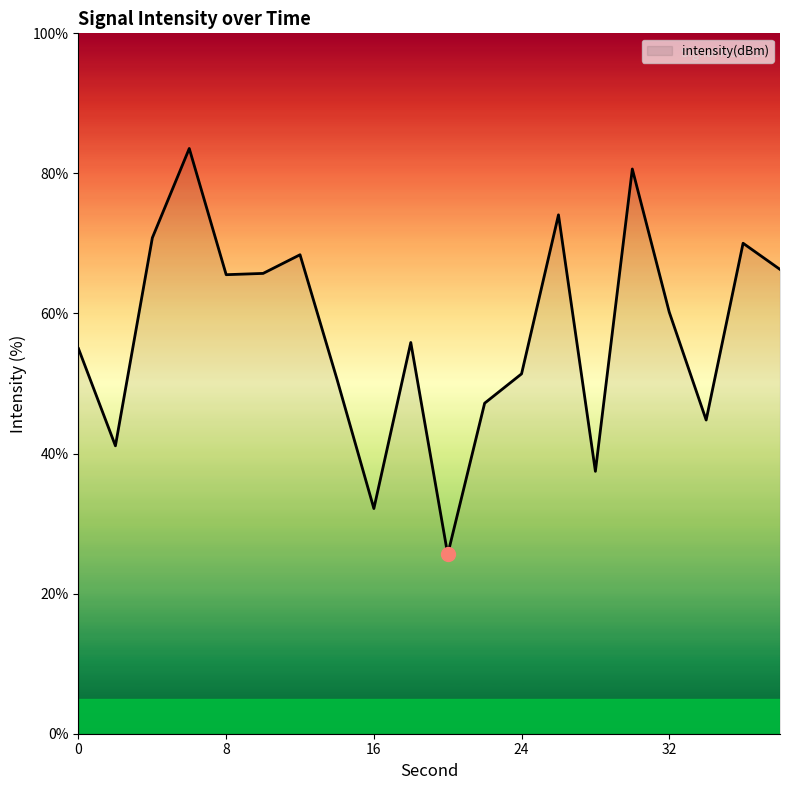

What is the maximum value shown in the chart?

83.6